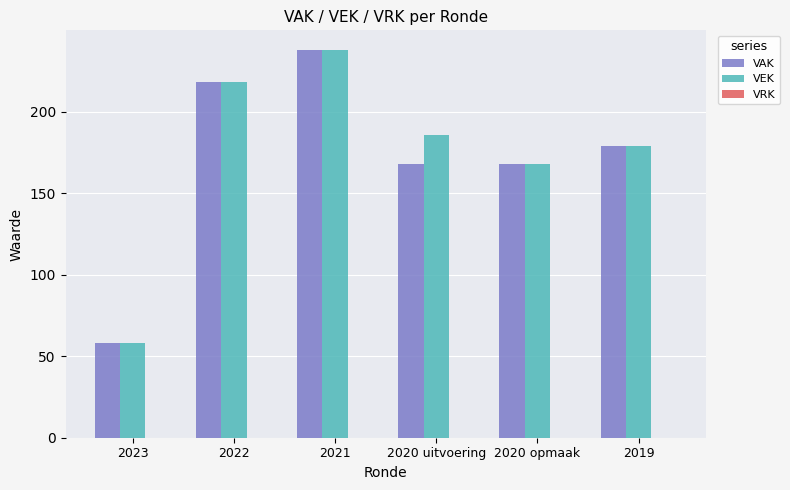

What is the sum of all VAK values?

1029